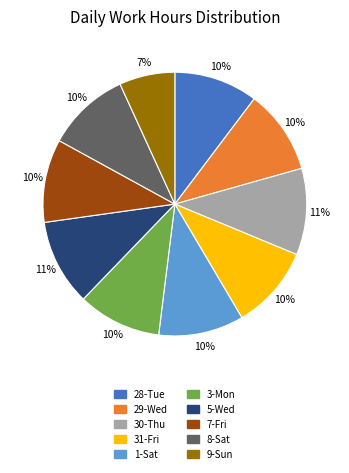

How many segments does this pie chart have?

10